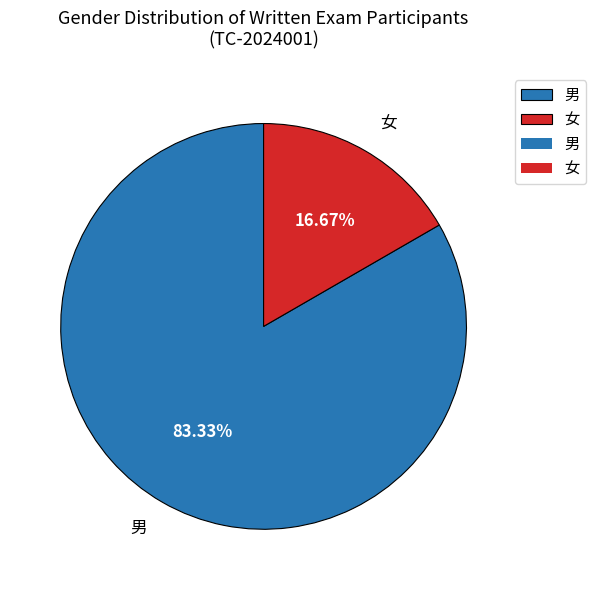

Approximately how many times larger is the value at 男 compared to 女?

5.0